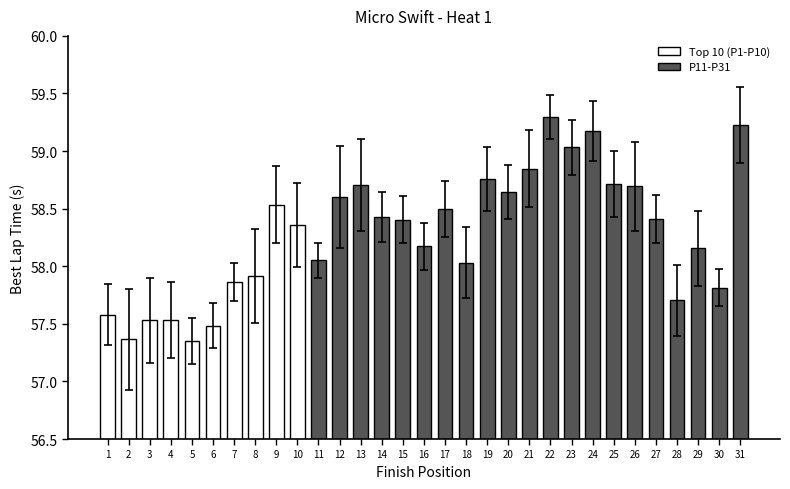

What is the minimum value shown in the chart?

57.5